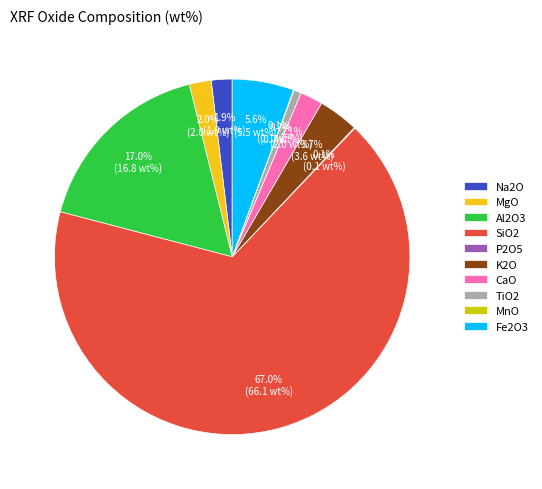

What percentage is the Al2O3 slice, to the nearest percent?

17%